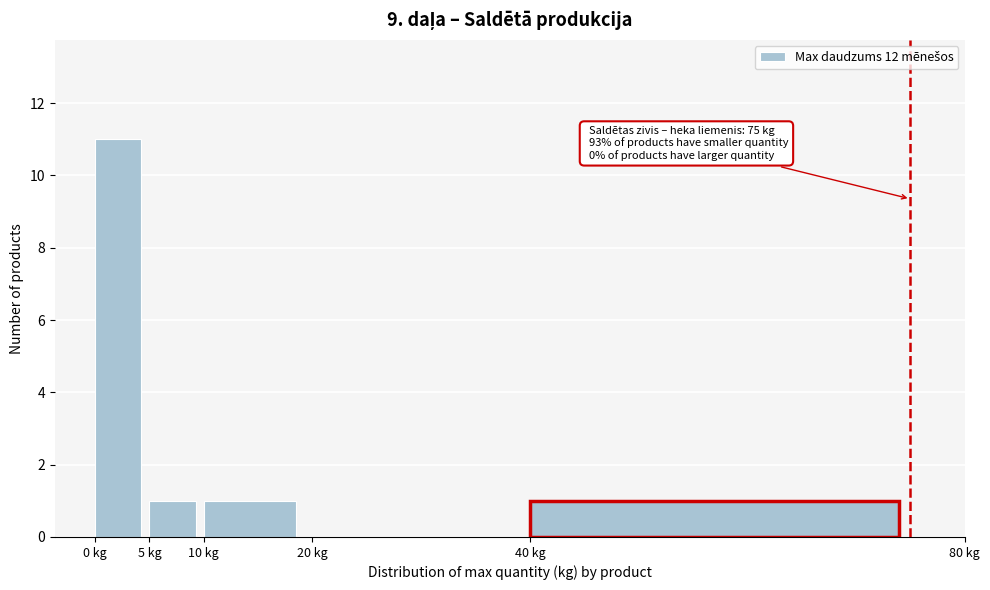

Which range on the x-axis has the tallest bar?

0 to 5